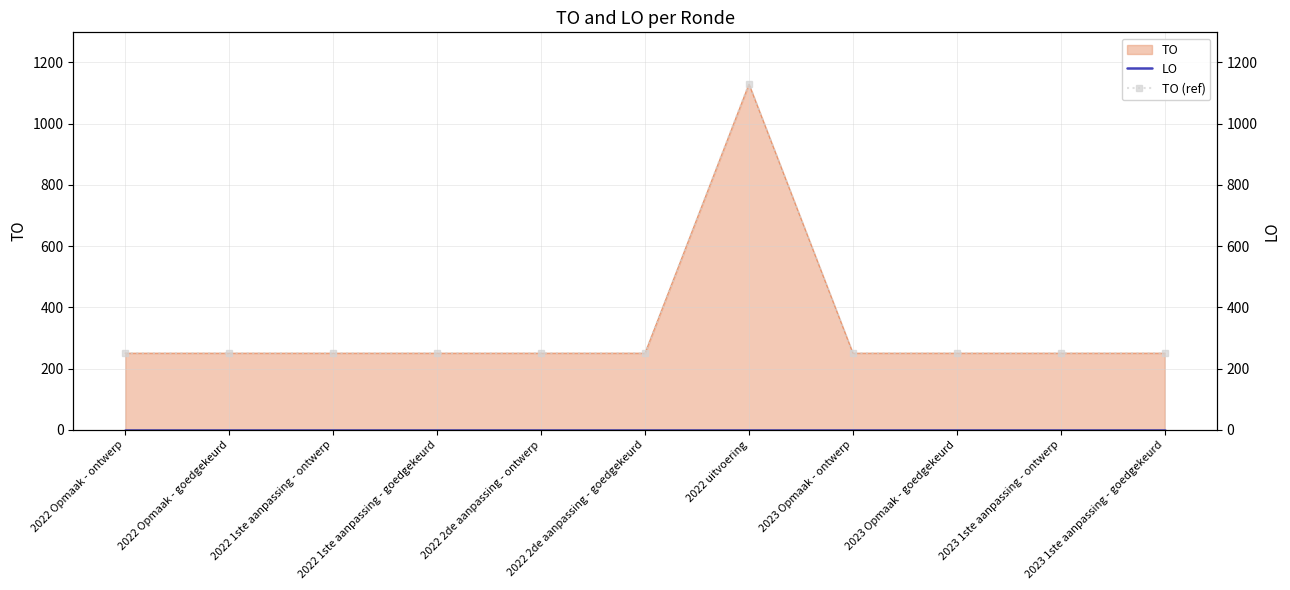

In TO (ref), how many points are higher than both neighbors (excluding endpoints)?

1